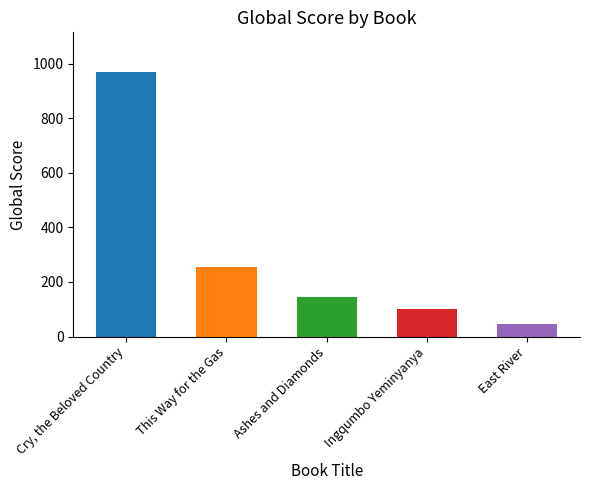

Does the chart contain stacked bars?

No